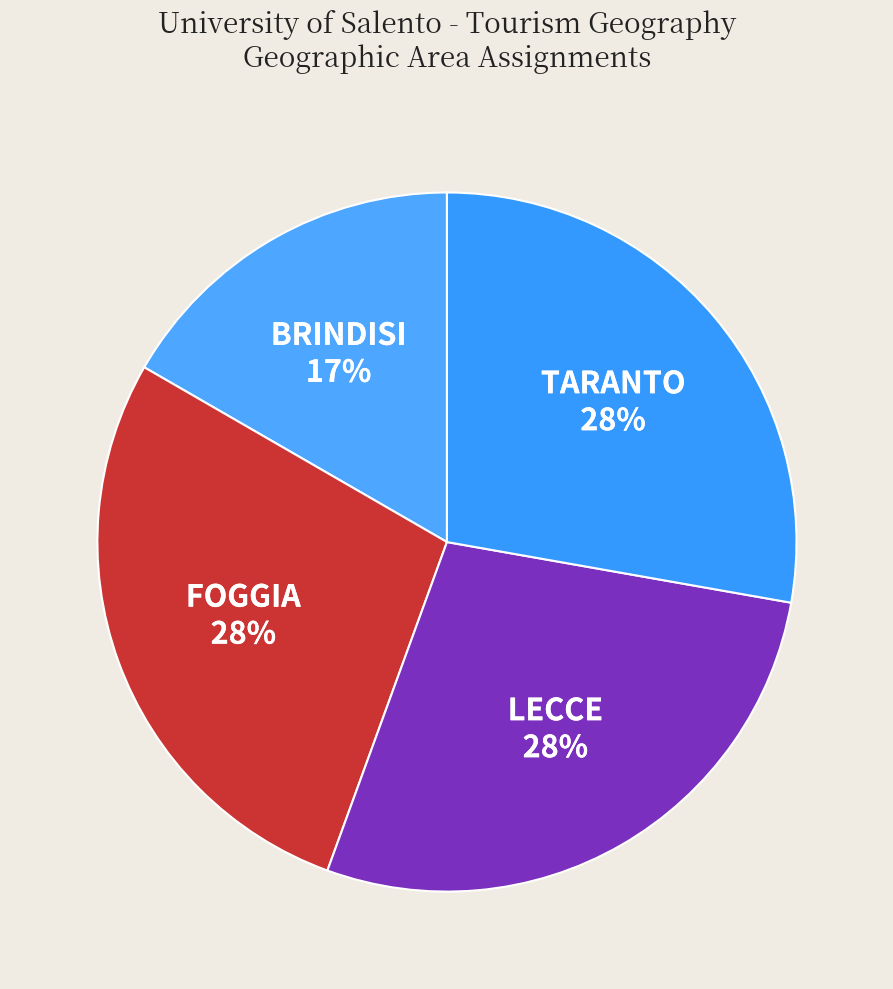

Is there any slice that represents more than half of the pie?

No